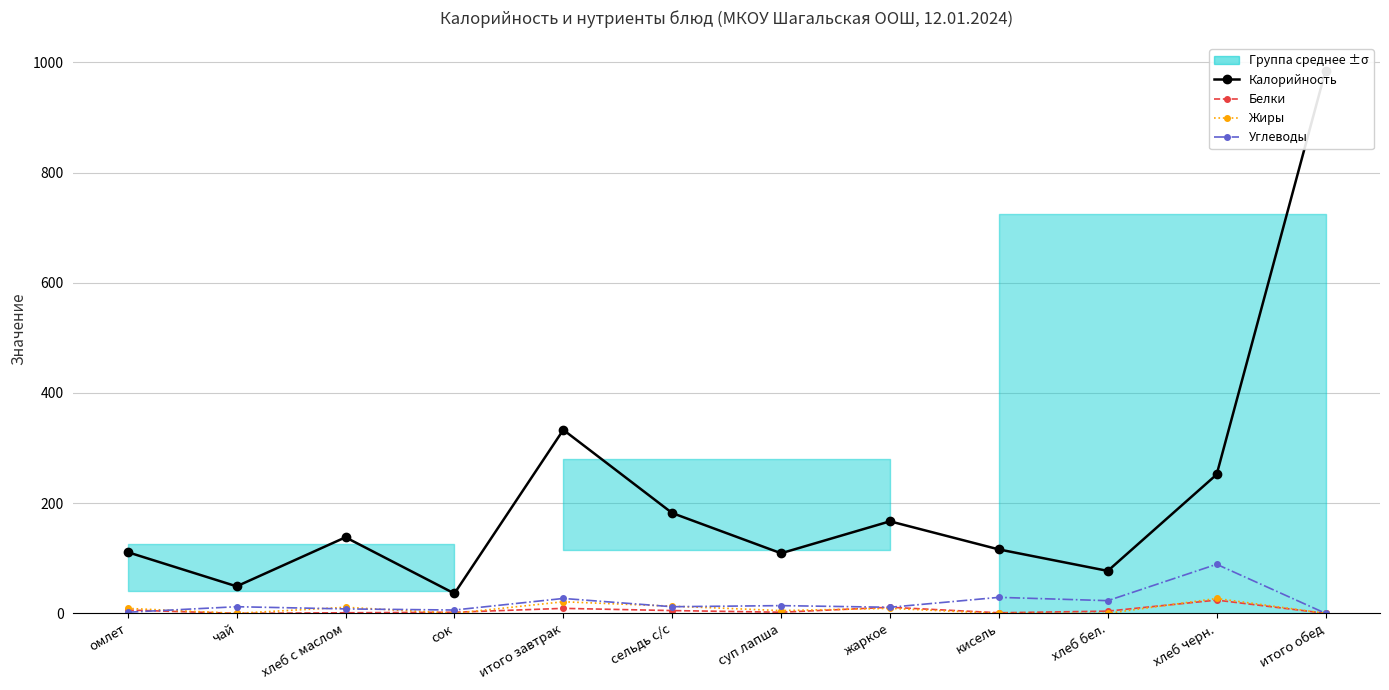

What is the average value of the Углеводы series?

19